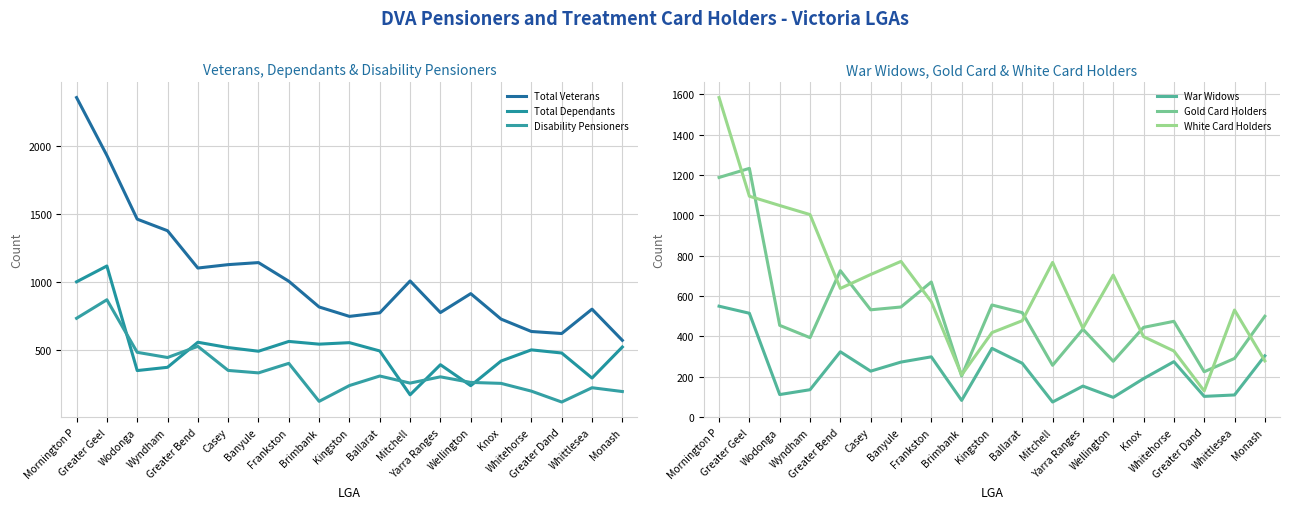

What value does the Total Veterans series have at Mornington P, to the nearest 50?

2350